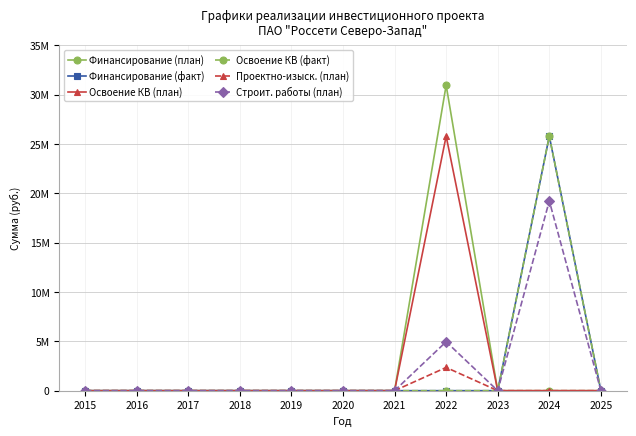

Does the chart have visible grid lines?

Yes